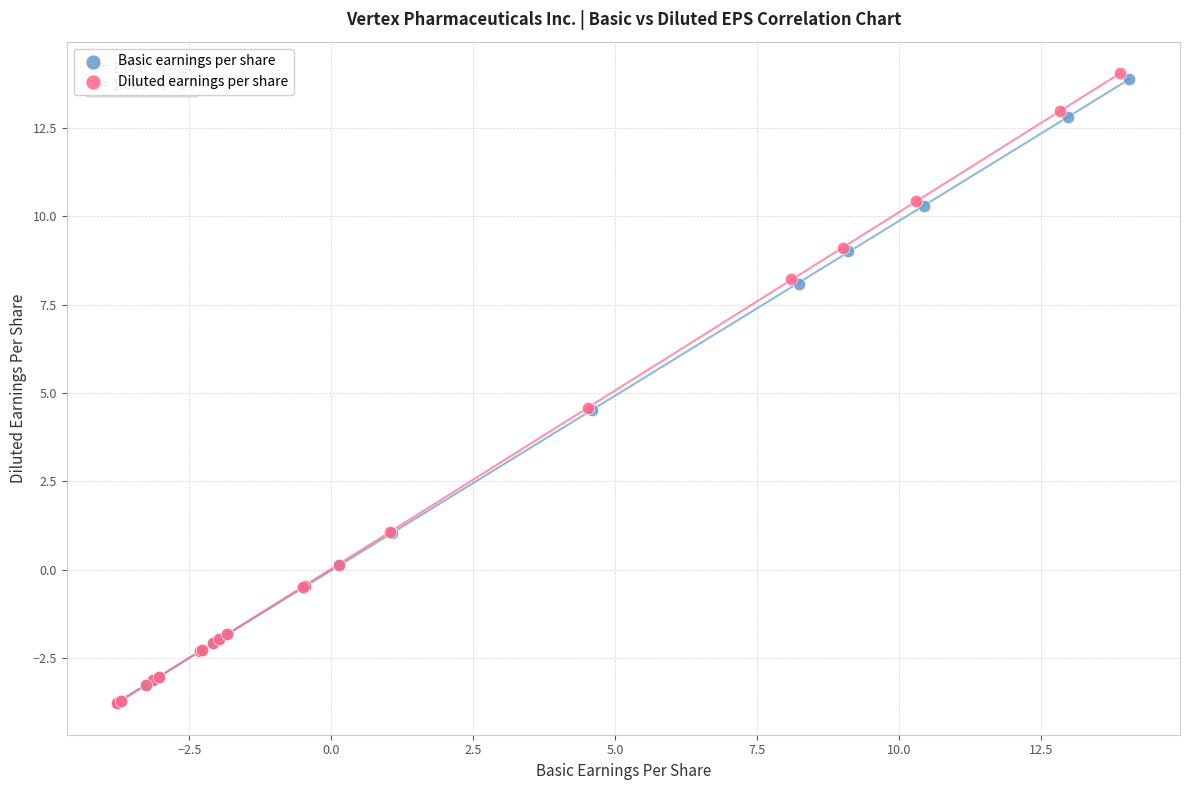

What are all the series names shown in the legend?

Basic earnings per share, Diluted earnings per share